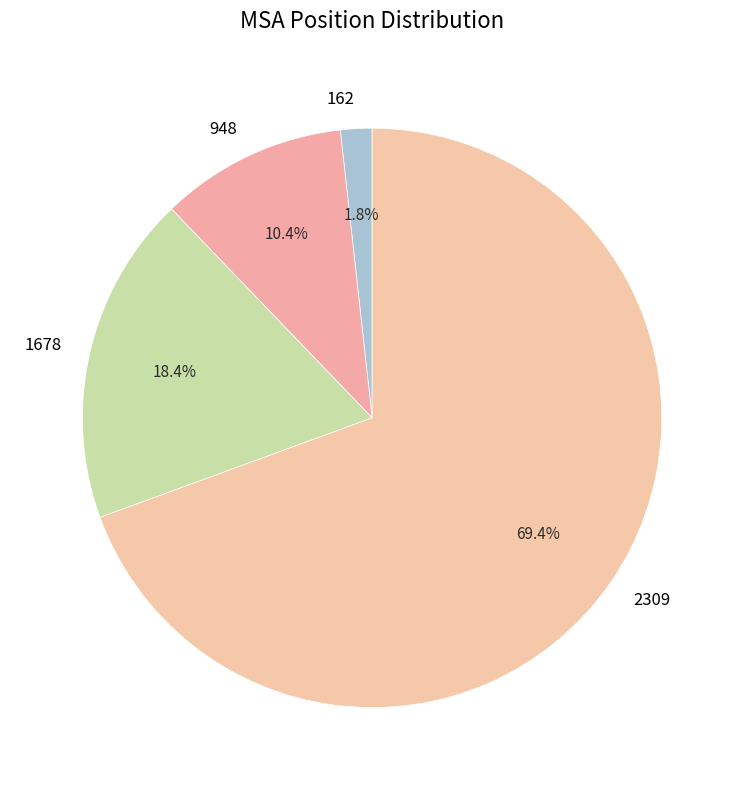

To the nearest percent, what is the combined percentage of 1678 and 162?

20%